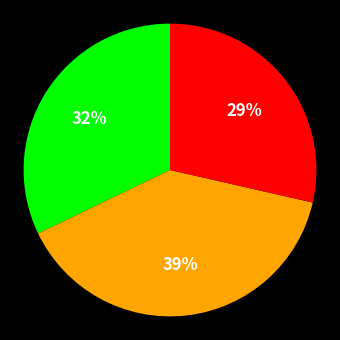

To the nearest percent, what is the average slice percentage?

33%